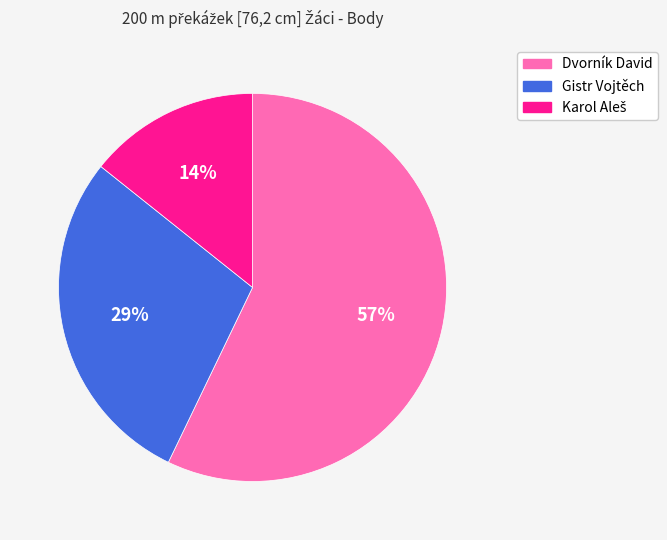

What is the largest slice in the pie chart?

Dvorník David